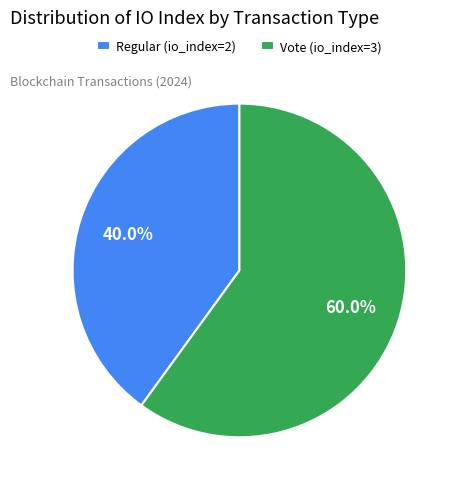

How many segments does this pie chart have?

2